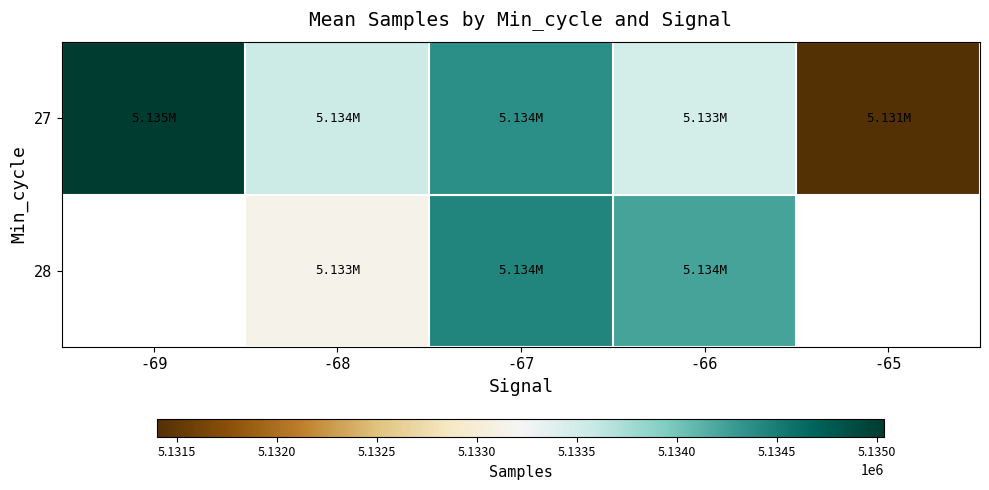

Which series has the largest range (max minus min)?

27